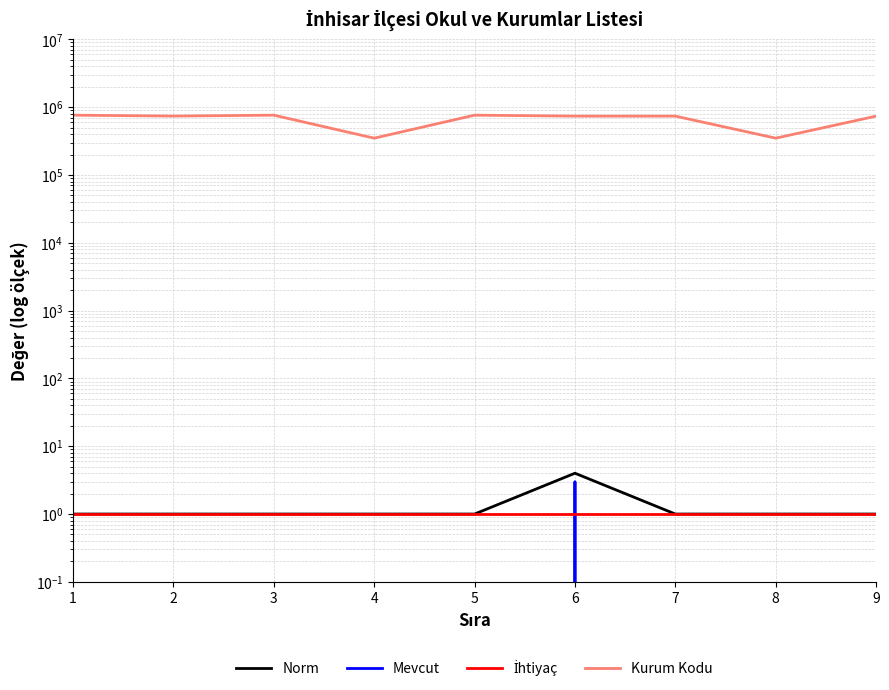

What is the average value of the Norm series?

1